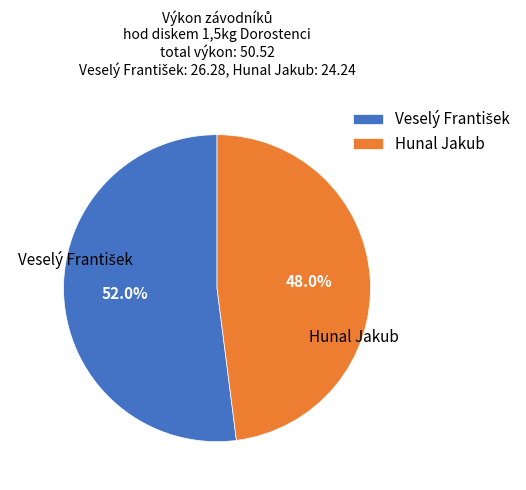

Which category has the smallest portion of the pie?

Hunal Jakub